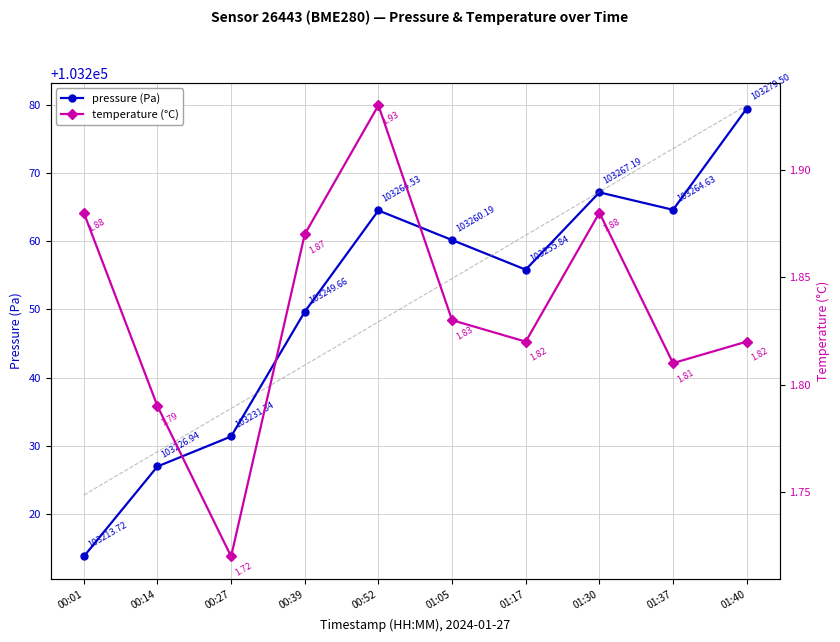

Reading right to left, extract all data points from this chart.

pressure (Pa): 01:40=103279.5	01:37=103264.6	01:30=103267.2	01:17=103255.8	01:05=103260.2	00:52=103264.5	00:39=103249.7	00:27=103231.3	00:14=103226.9	00:01=103213.7
temperature (°C): 01:40=1.8	01:37=1.8	01:30=1.9	01:17=1.8	01:05=1.8	00:52=1.9	00:39=1.9	00:27=1.7	00:14=1.8	00:01=1.9